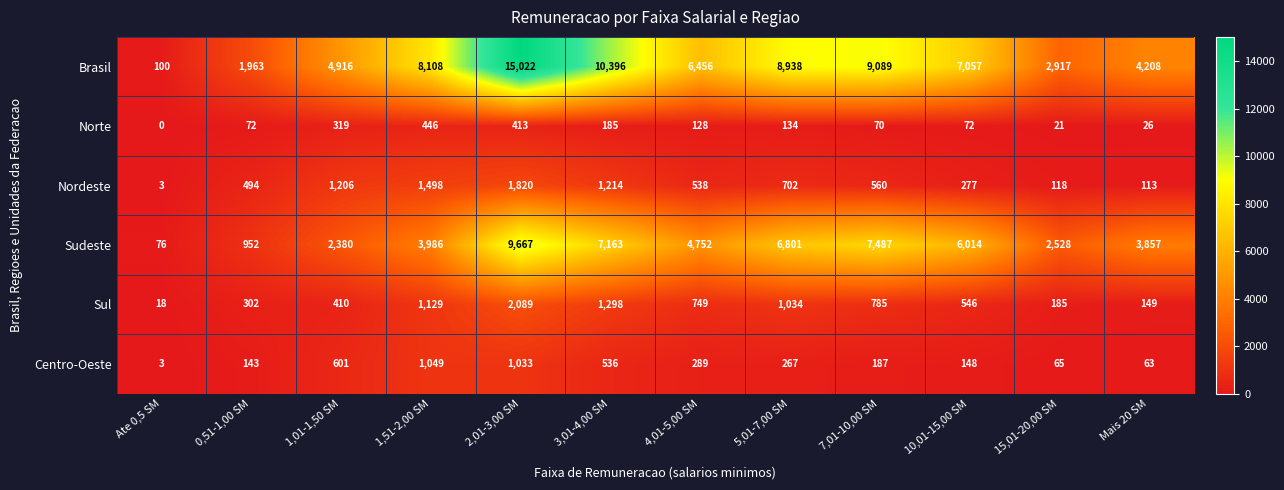

What is the sum of the Centro-Oeste values at 15,01-20,00 SM and 7,01-10,00 SM?

252